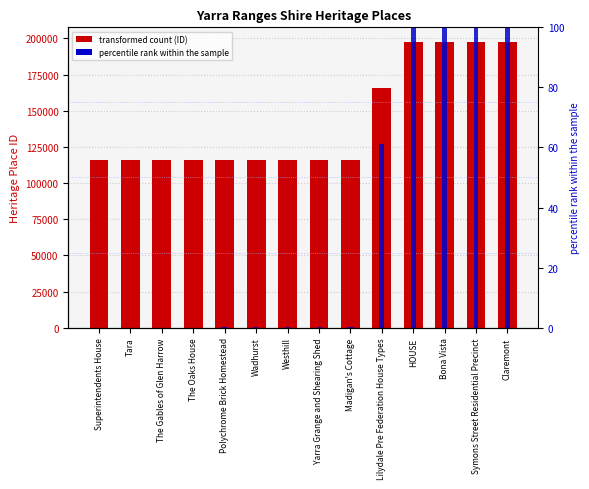

Which has a higher value, Madigan's Cottage or Westhill?

Madigan's Cottage